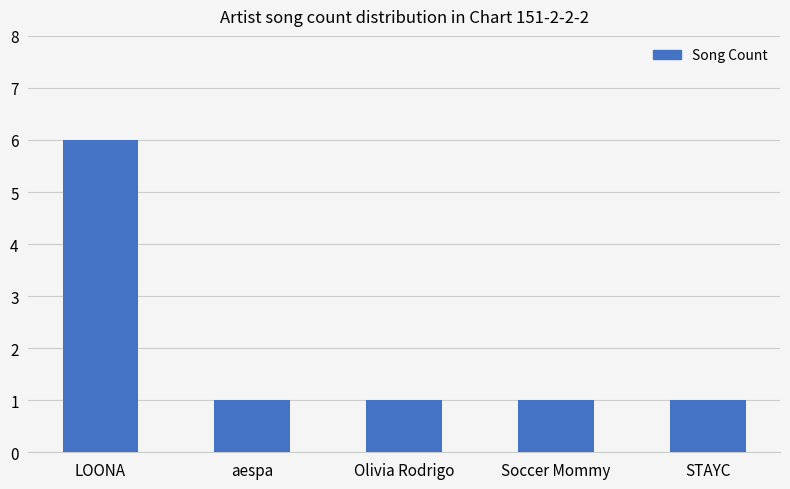

Read the value at Soccer Mommy.

1